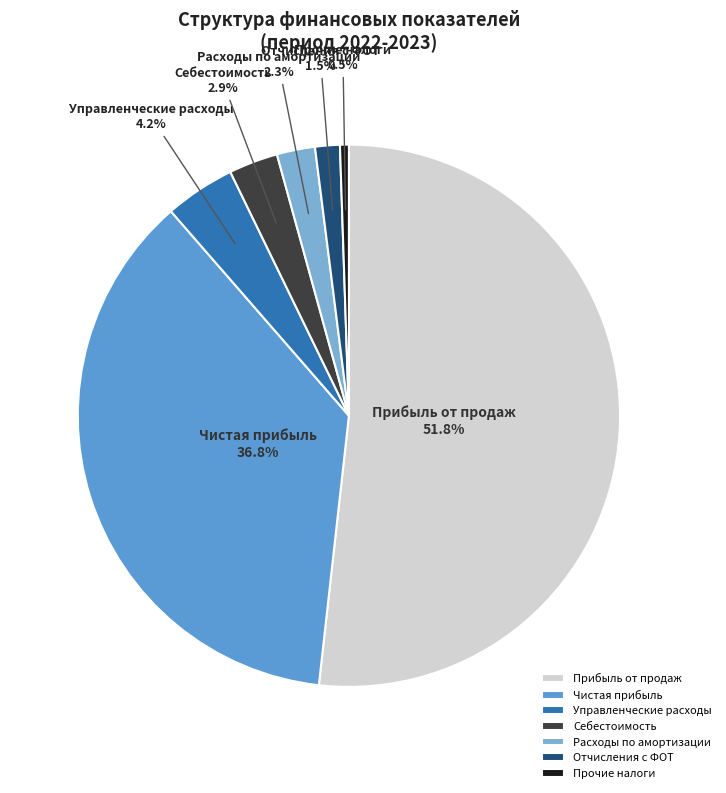

To the nearest percent, what percentage of the pie is Себестоимость?

3%